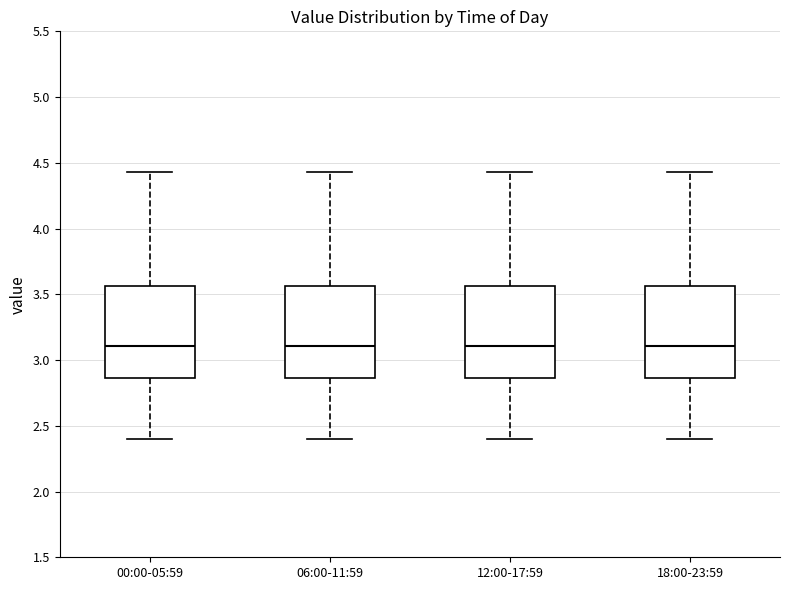

Reading left to right, read every box against the y-axis: the position of its median line, the range the box covers, and the ends of its whiskers. The values are not printed on the chart, so give them approximately, as read against the axis.

00:00-05:59: median 3.10, box 2.85 to 3.55, whiskers 2.40 to 4.45
06:00-11:59: median 3.10, box 2.85 to 3.55, whiskers 2.40 to 4.45
12:00-17:59: median 3.10, box 2.85 to 3.55, whiskers 2.40 to 4.45
18:00-23:59: median 3.10, box 2.85 to 3.55, whiskers 2.40 to 4.45